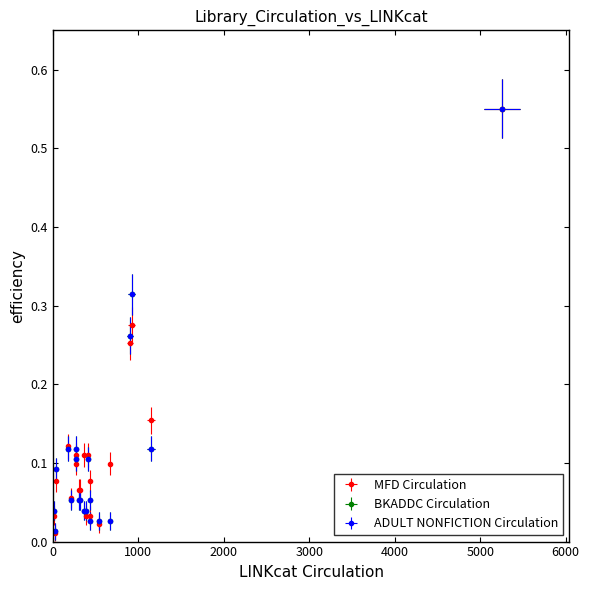

Reading left to right, transcribe all the data shown in this chart.

MFD Circulation: 0.1	0.3	0.0	0.1	0.1	0.0	0.1	0.1	0.6	0.0	0.0	0.1	0.1	0.3	0.1	0.1	0.1	0.2	0.1	0.0
BKADDC Circulation: 0.0	0.3	0.0	0.1	0.0	0.0	0.1	0.1	0.6	0.0	0.0	0.1	0.1	0.3	0.1	0.1	0.1	0.1	0.1	0.0
ADULT NONFICTION Circulation: 0.0	0.3	0.0	0.1	0.0	0.0	0.1	0.1	0.6	0.0	0.0	0.1	0.1	0.3	0.1	0.1	0.1	0.1	0.1	0.0